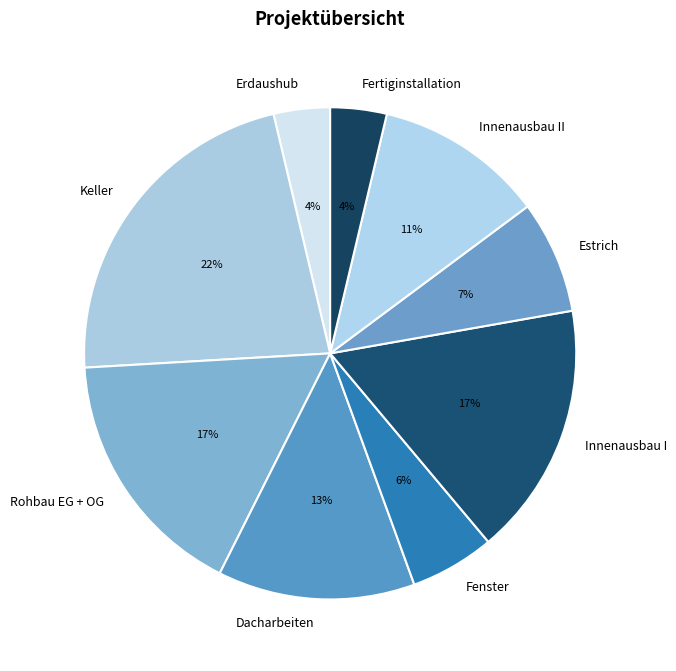

Which has a higher value, Rohbau EG + OG or Estrich?

Rohbau EG + OG